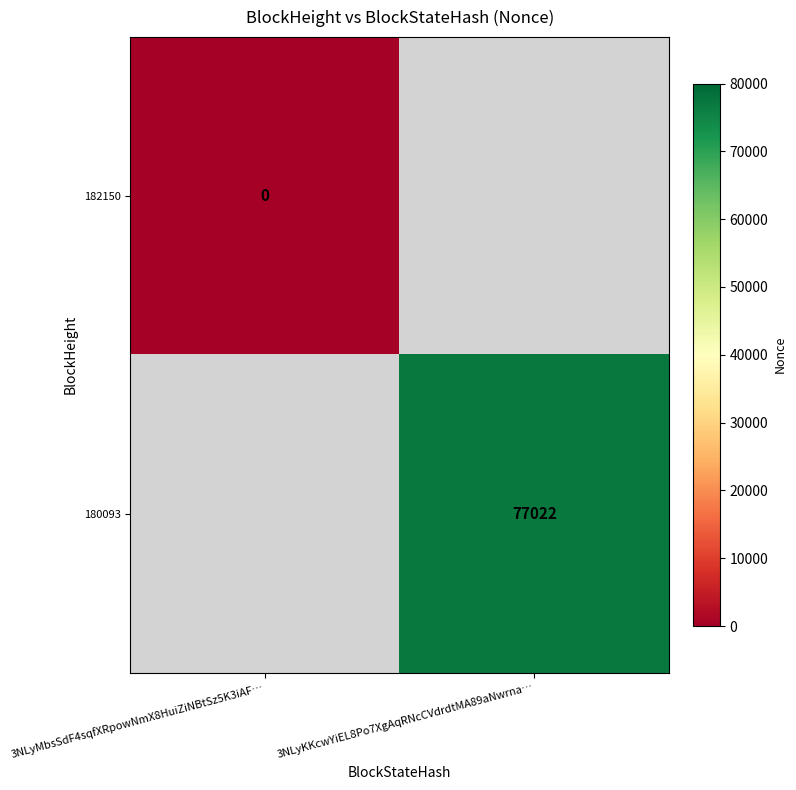

Is it true that 180093 equals 110606 at 3NLyKKcwYiEL8Po7XgAqRNcCVdrdtMA89aNwrna…?

False